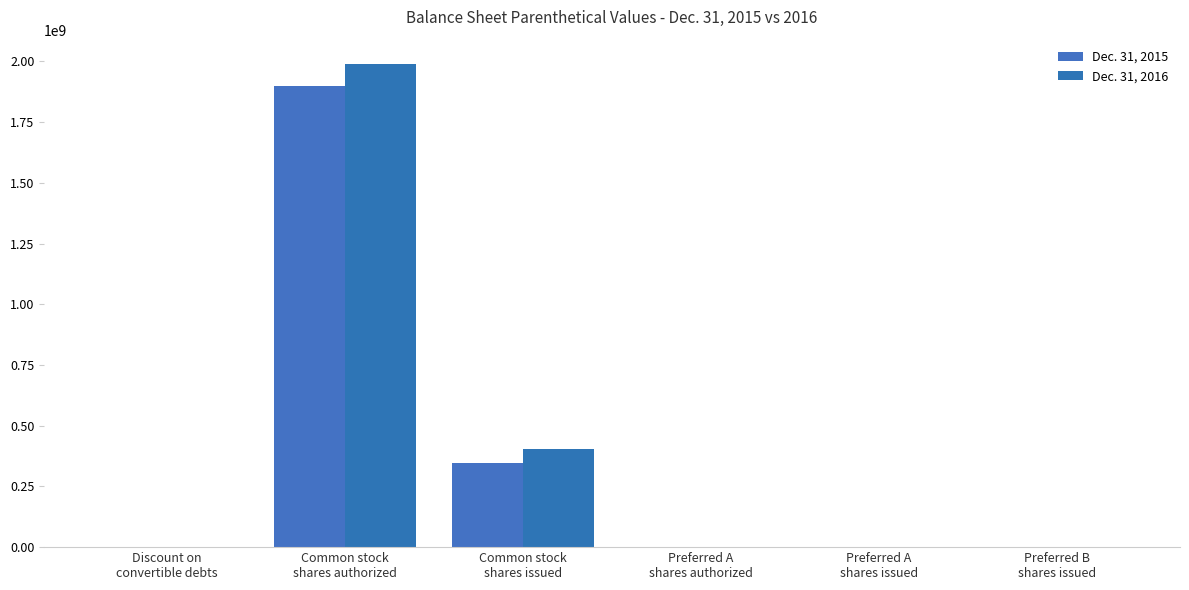

At Preferred A
shares issued, list the series in order from largest to smallest.

Dec. 31, 2016, Dec. 31, 2015